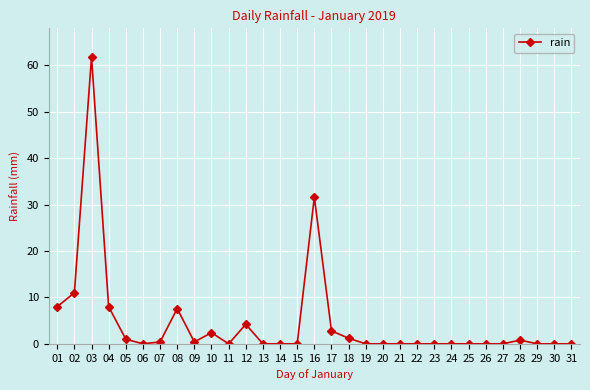

What is the average value?

4.6